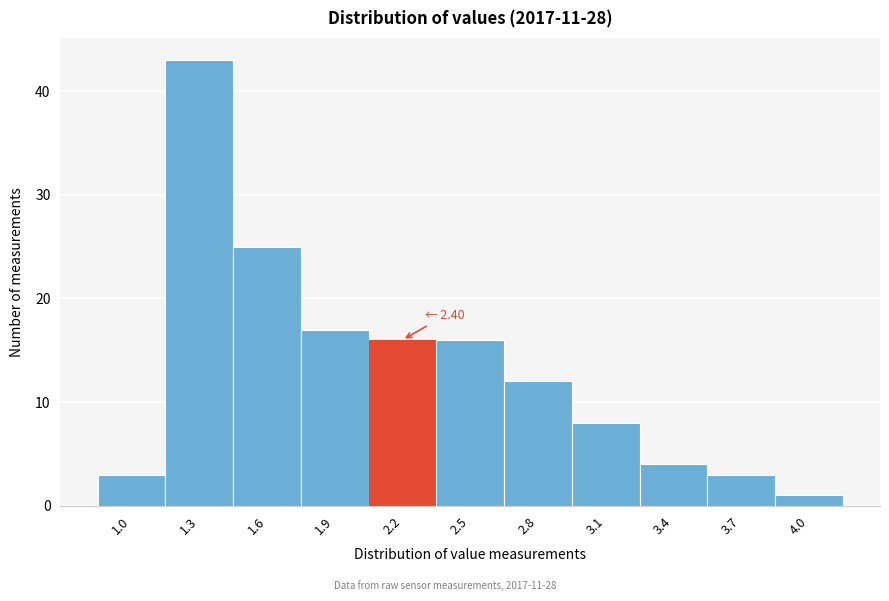

Reading right to left, what are all the values shown in this chart?

1	3	4	8	12	16	16	17	25	43	3